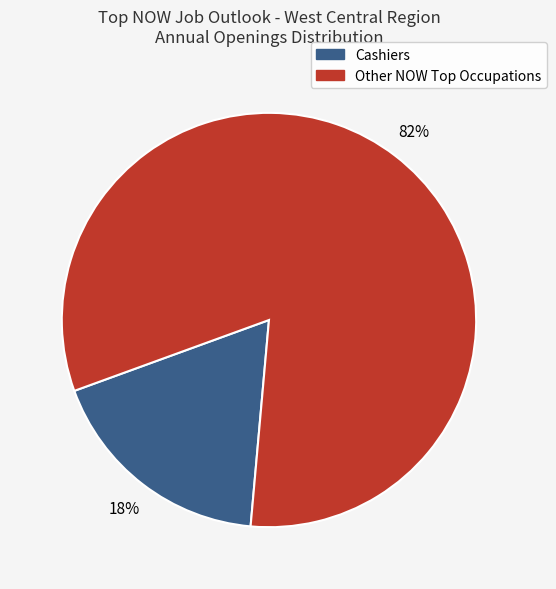

To the nearest percent, what is the average slice percentage?

50%